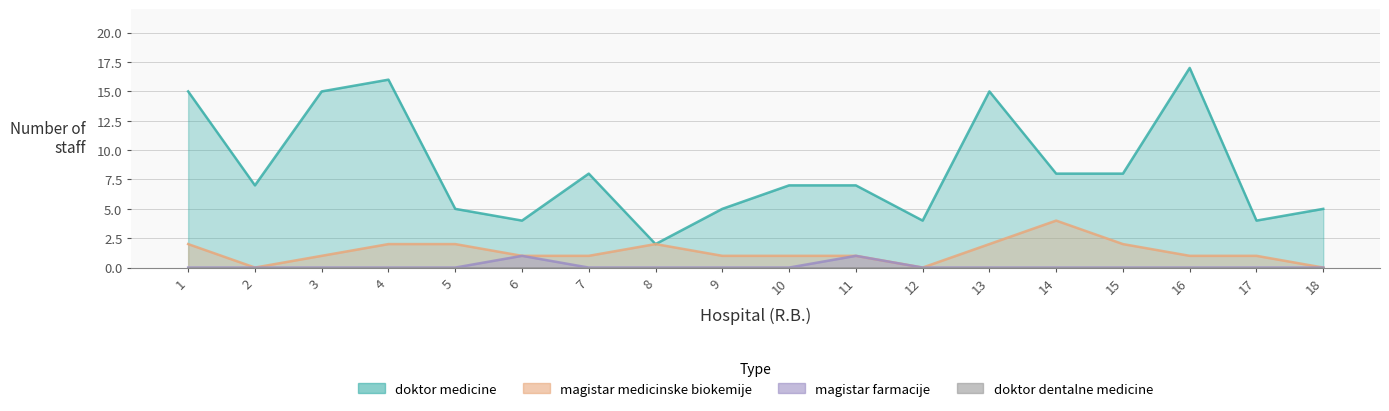

Which series has the largest total across all categories?

doktor medicine